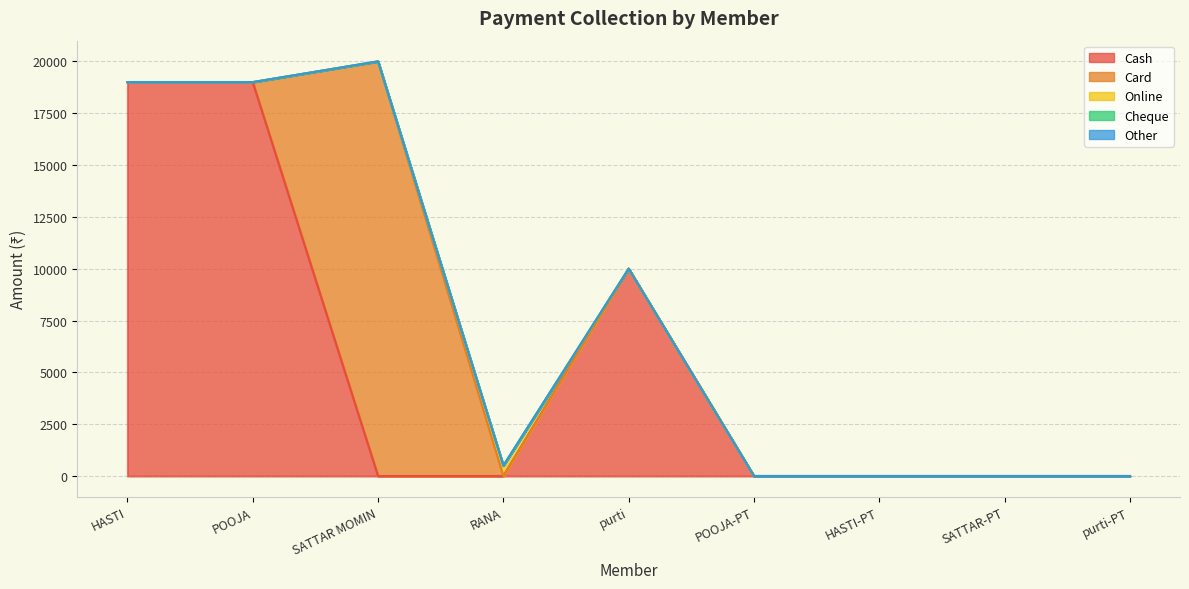

Count the number of data series in this chart.

5